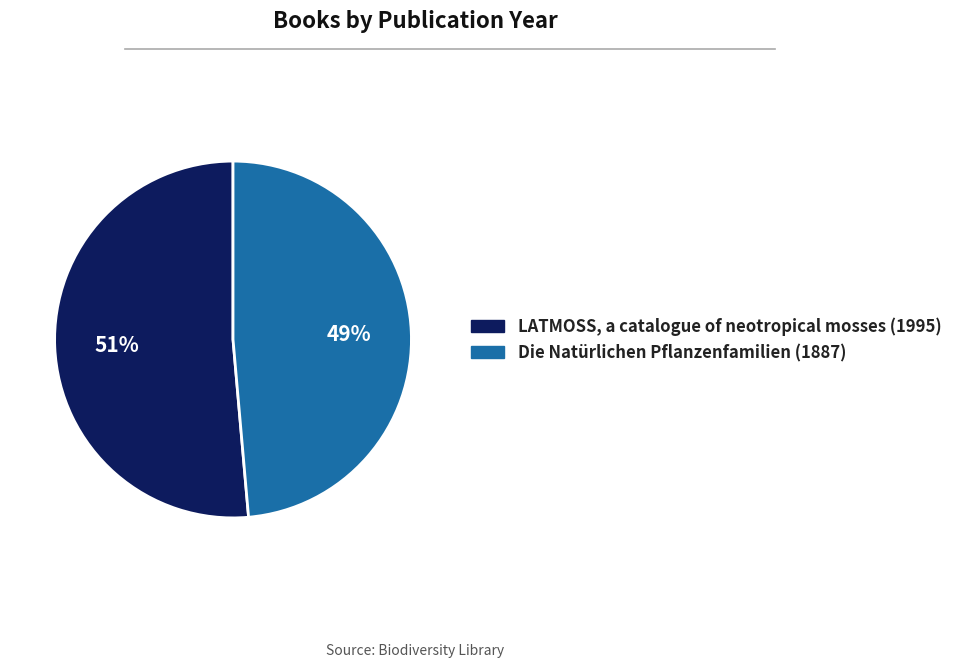

Which has a higher value, LATMOSS, a catalogue of neotropical mosses (1995) or Die Natürlichen Pflanzenfamilien (1887)?

LATMOSS, a catalogue of neotropical mosses (1995)